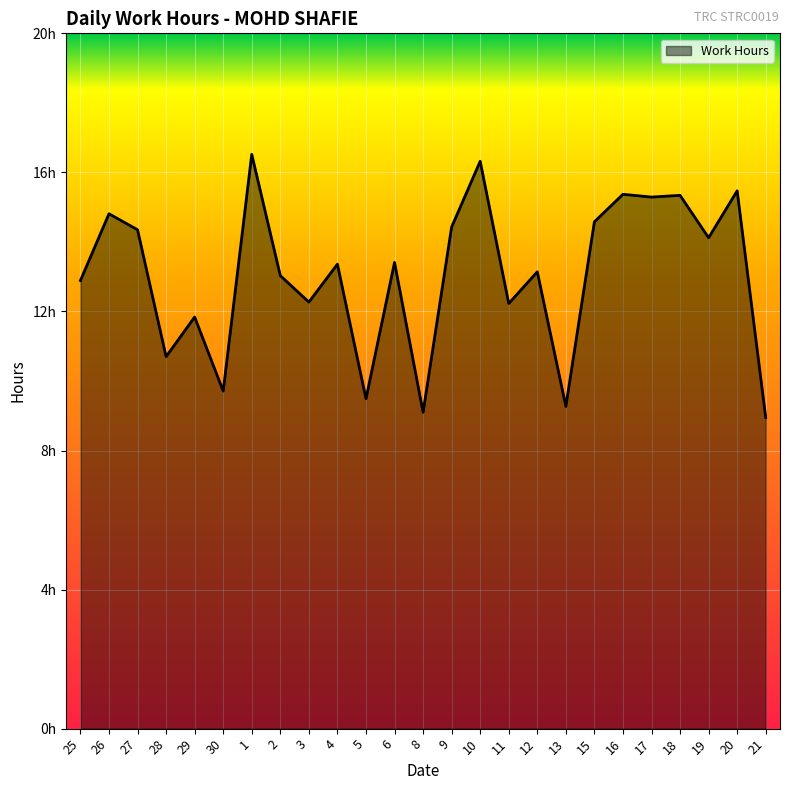

Which category has the lowest value across all series?

21